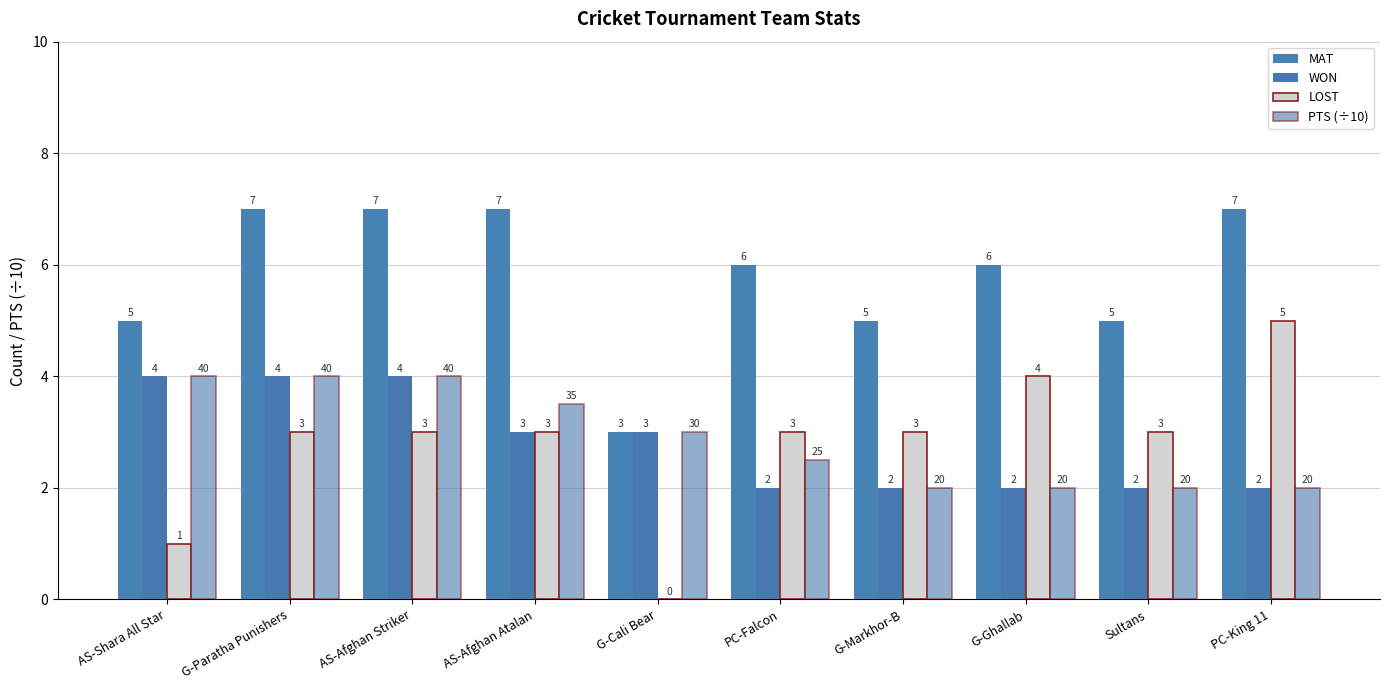

List the series in order of their peak value, highest first.

MAT, LOST, WON, PTS (÷10)